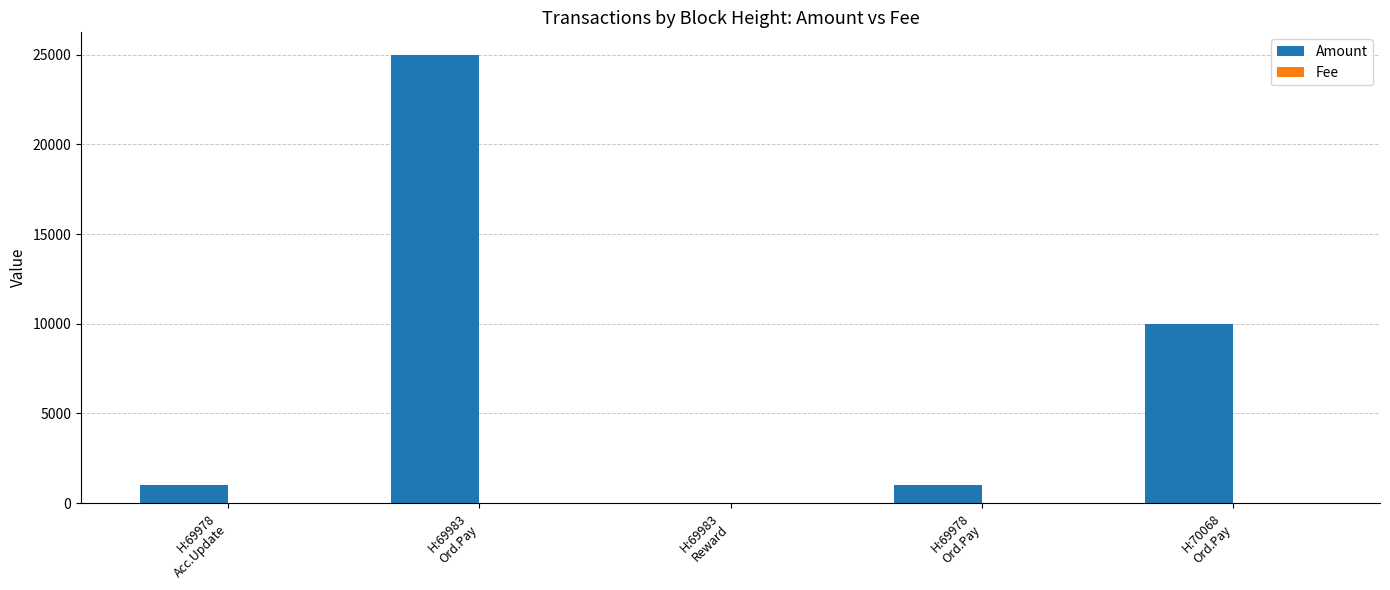

Is it true that Amount equals 0.0 at H:69983
Reward?

True